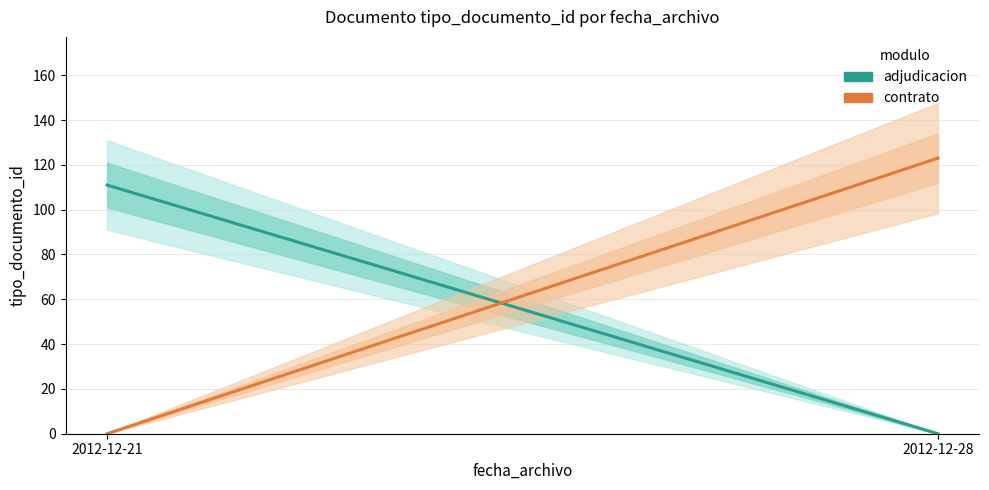

Reading left to right, list all the values displayed in this chart.

adjudicacion: 111	0
contrato: 0	123